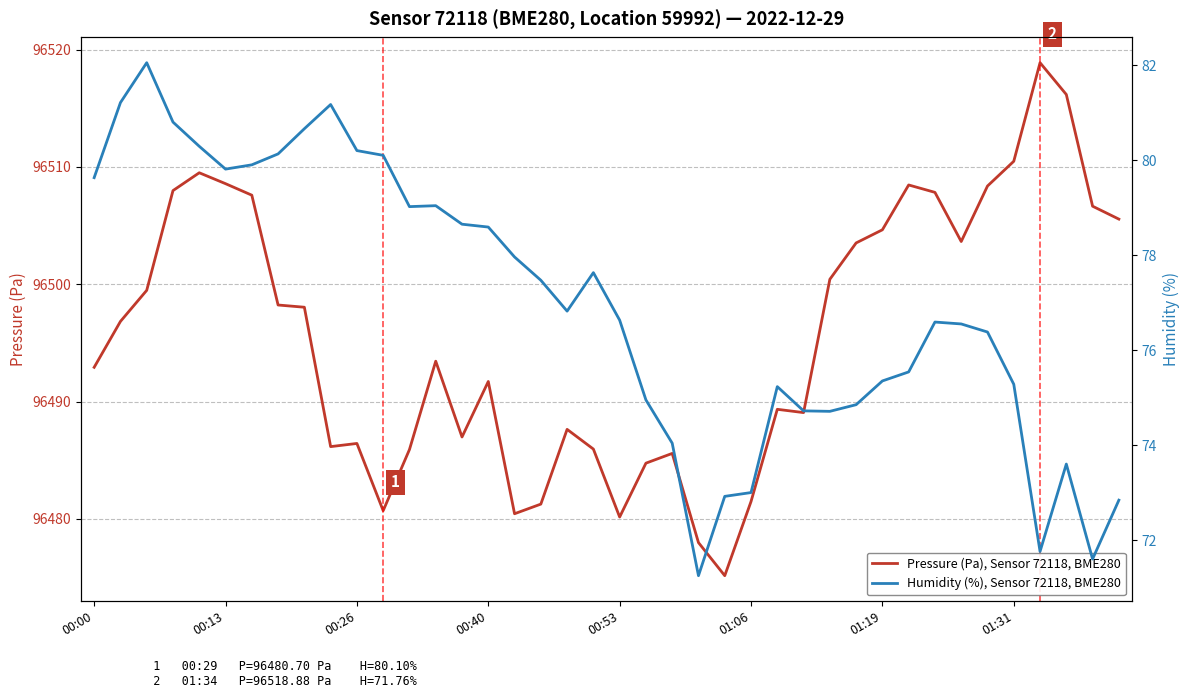

What is the spread (max minus min) of values at 8?

96417.4